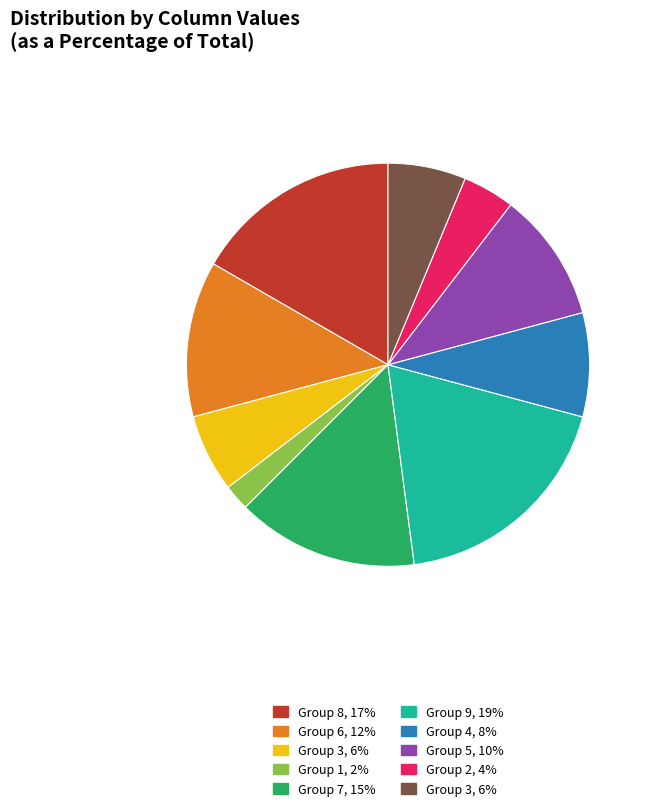

Does any single category account for the majority?

No